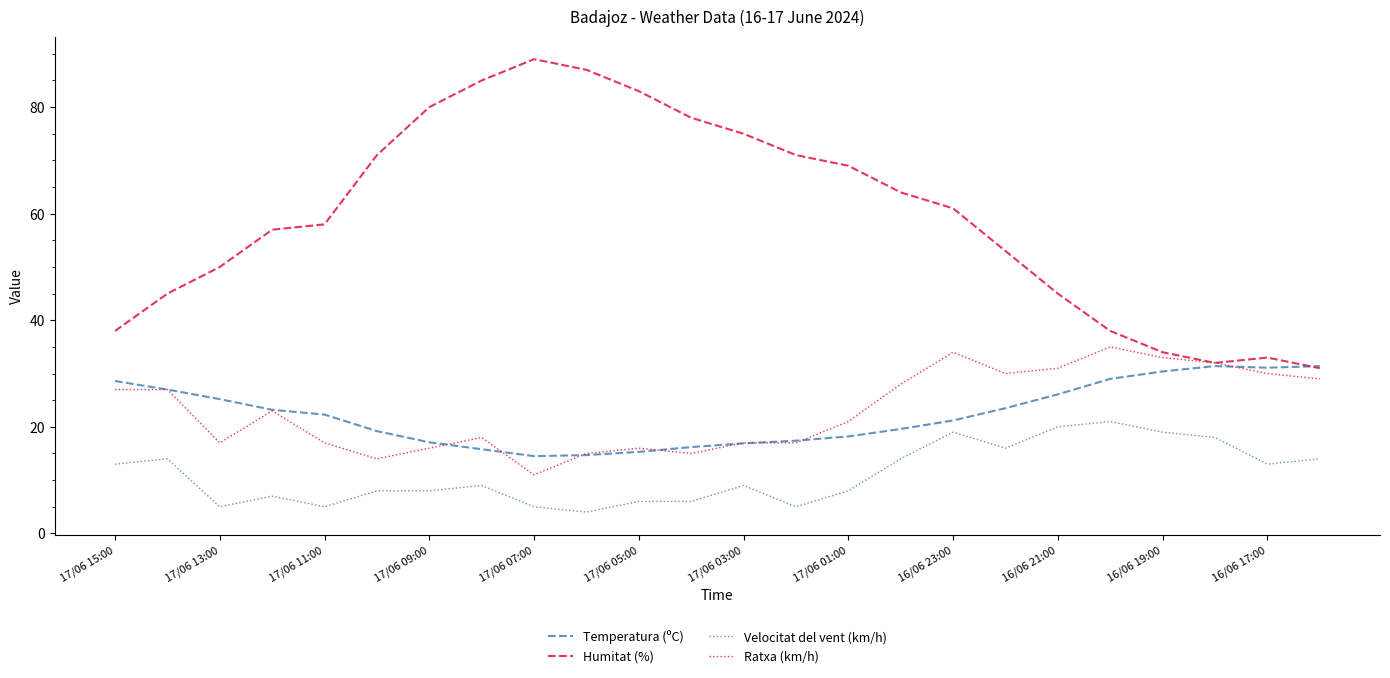

Which series has the largest total across all categories?

Humitat (%)